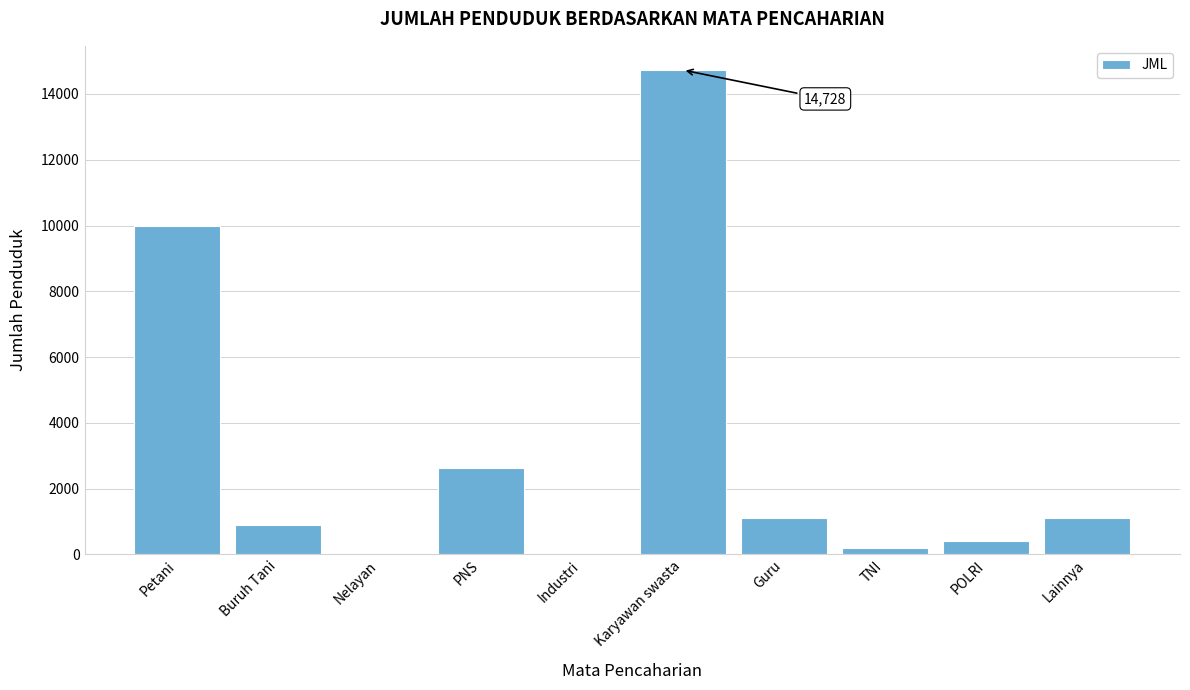

What is the change in value from PNS to Lainnya?

-1518